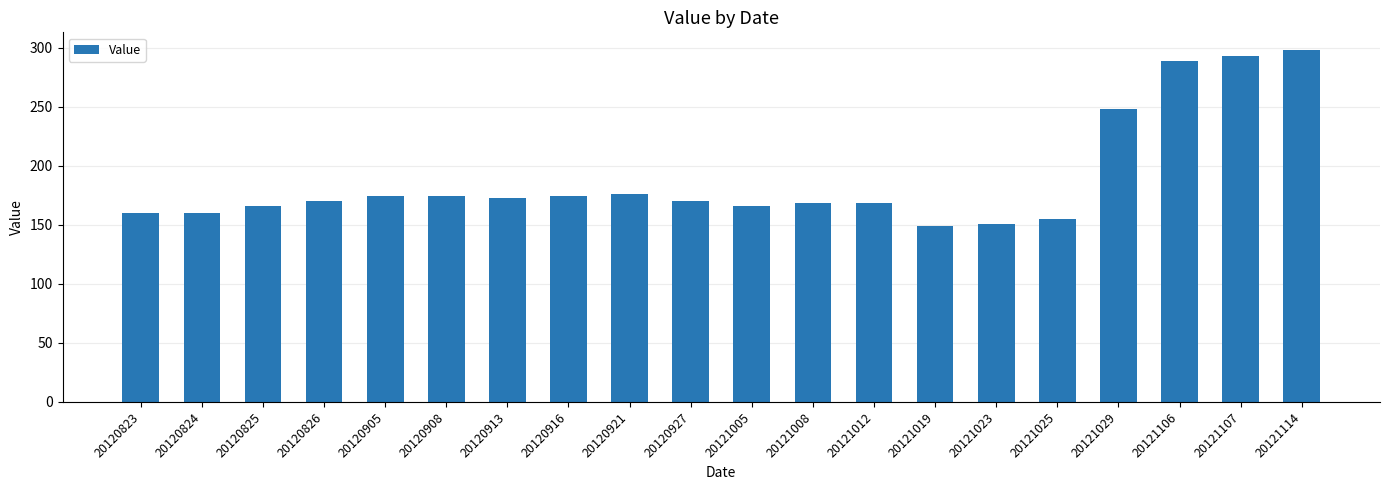

What is the approximate value at 20121023?

151